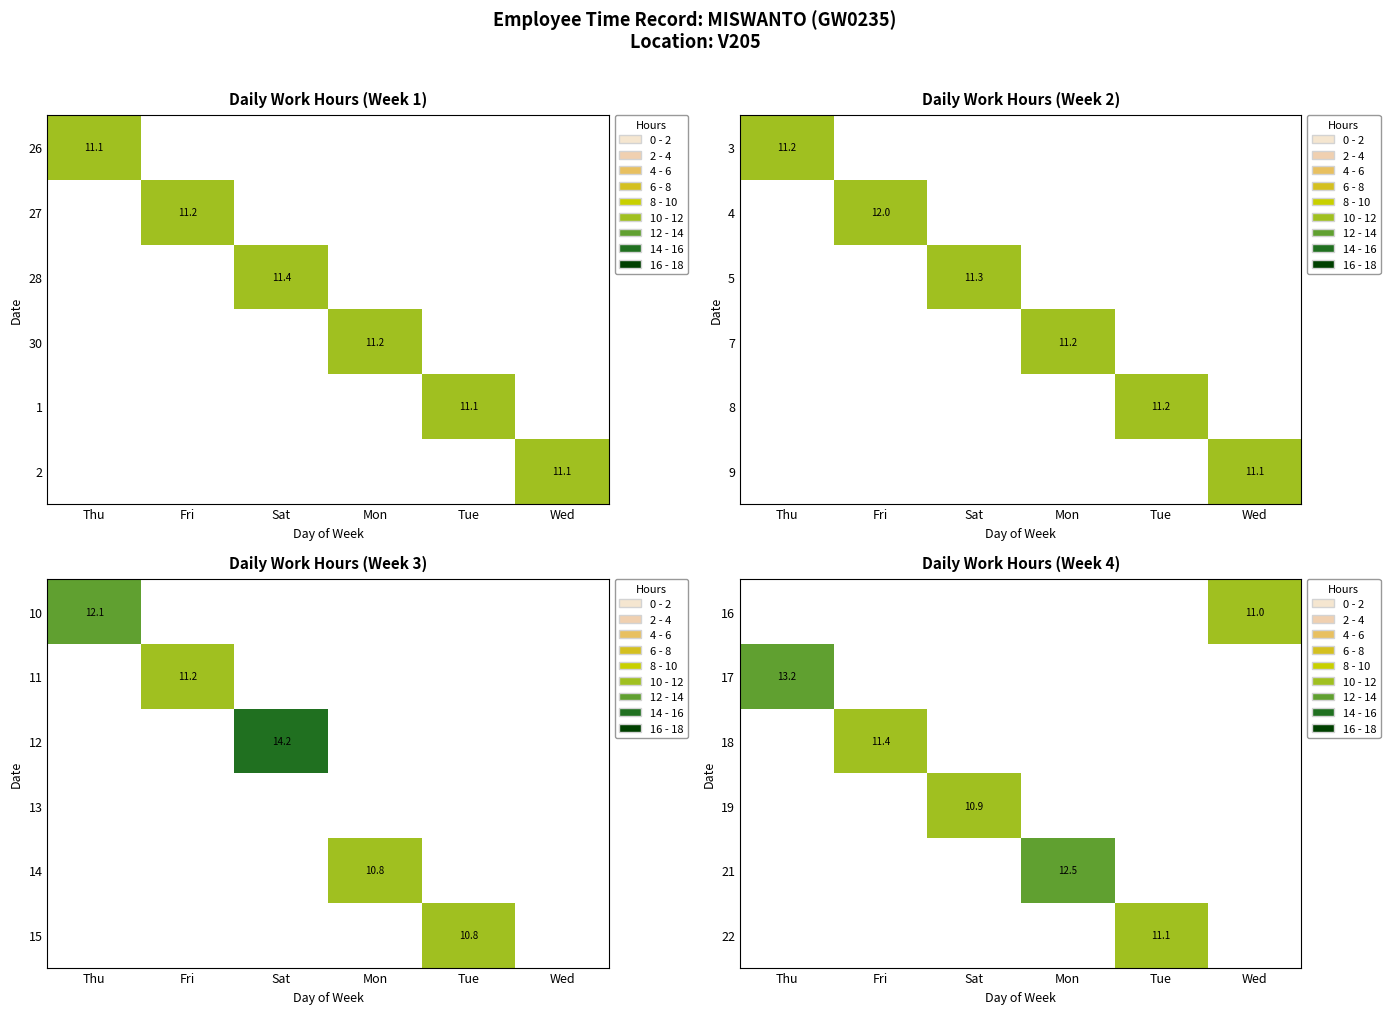

Is it true that 16 equals 11.0 at Wed?

True